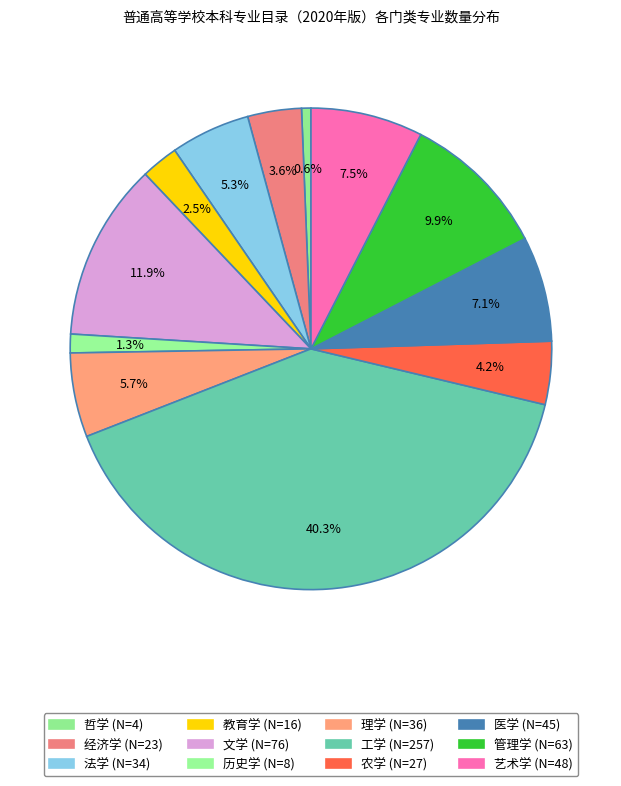

How many slices are in this pie chart?

12